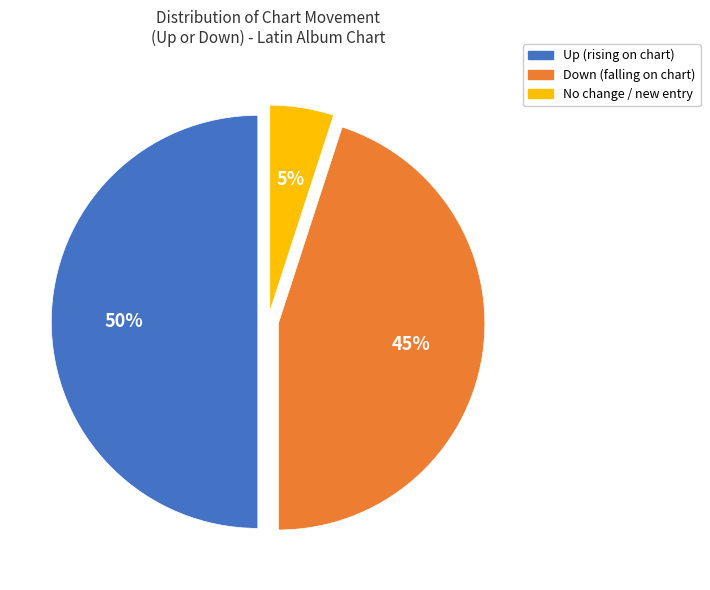

To the nearest percent, what is the difference between the largest and smallest slice percentages?

45%